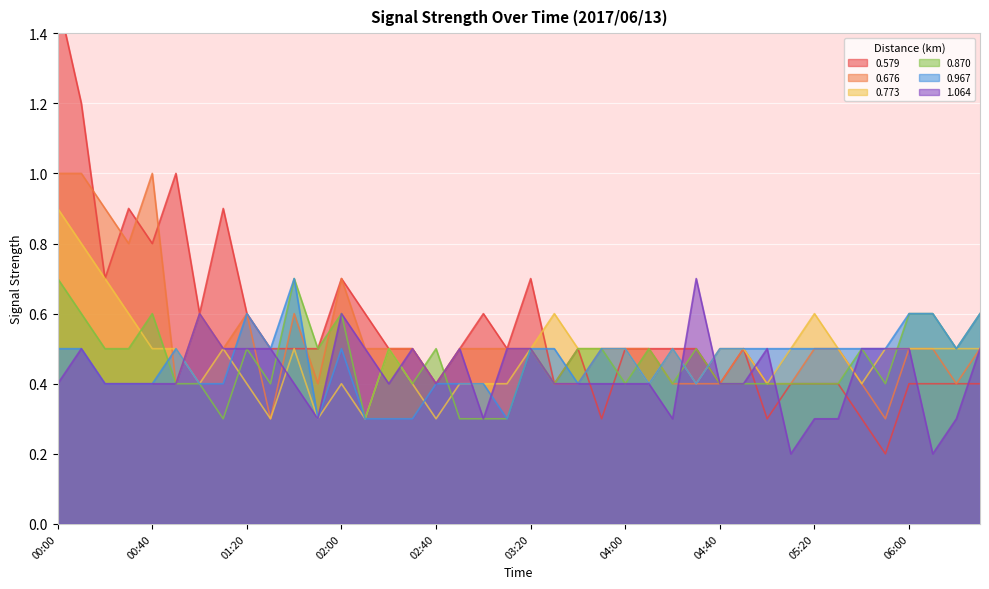

Which series has the largest total across all categories?

0.579